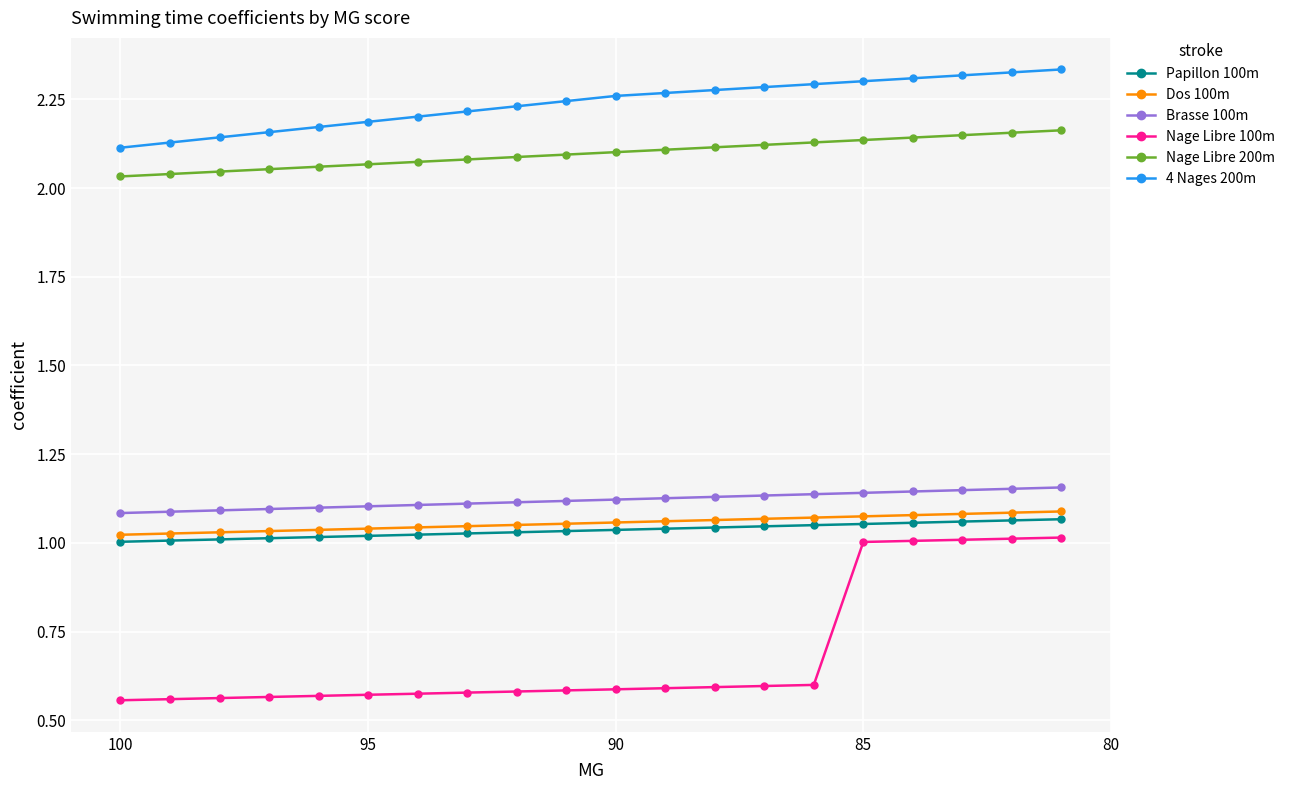

True or false: Nage Libre 100m has a value of 0.6 at 95.

True